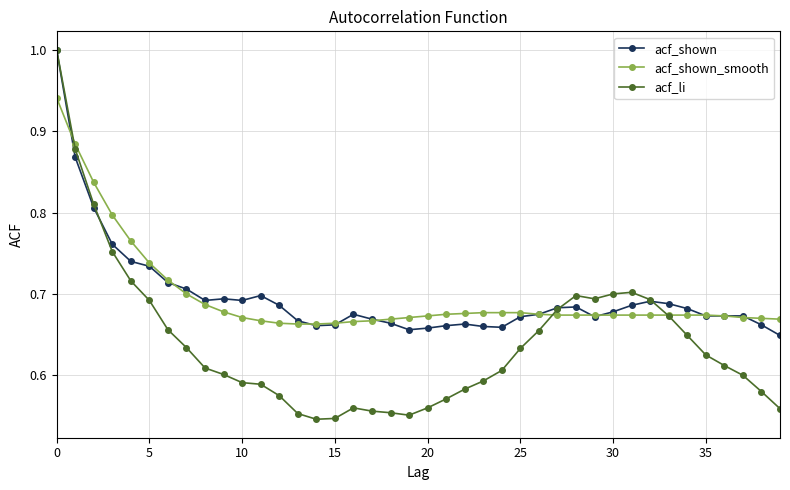

Which series has the widest spread of values?

acf_li